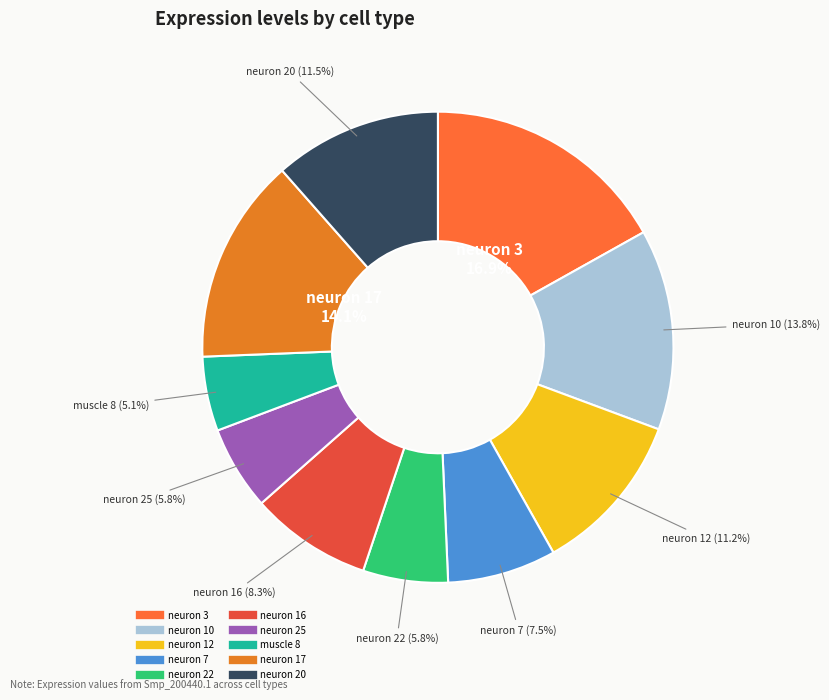

What percentage is the neuron 22 slice, to the nearest percent?

6%